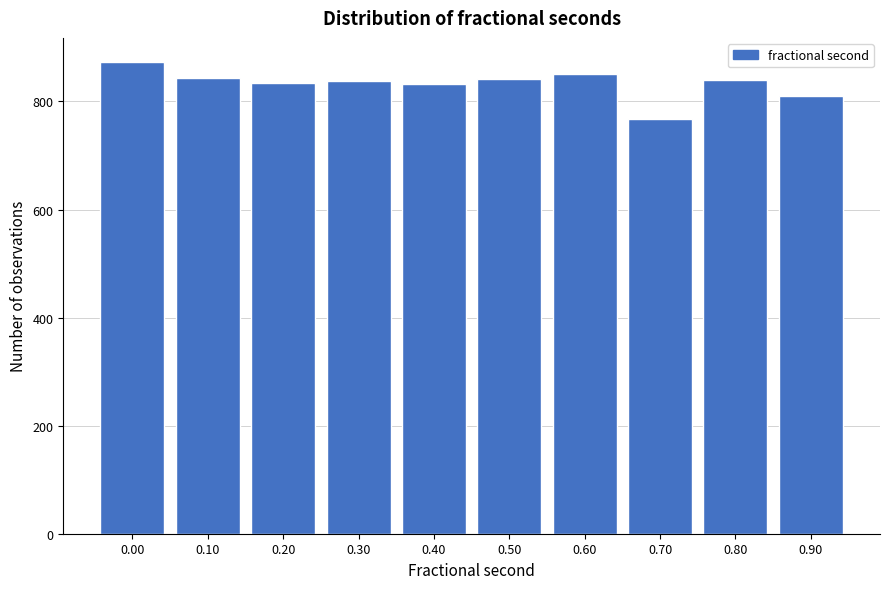

Approximately how many times larger is the value at 0.30 compared to 0.40?

1.0